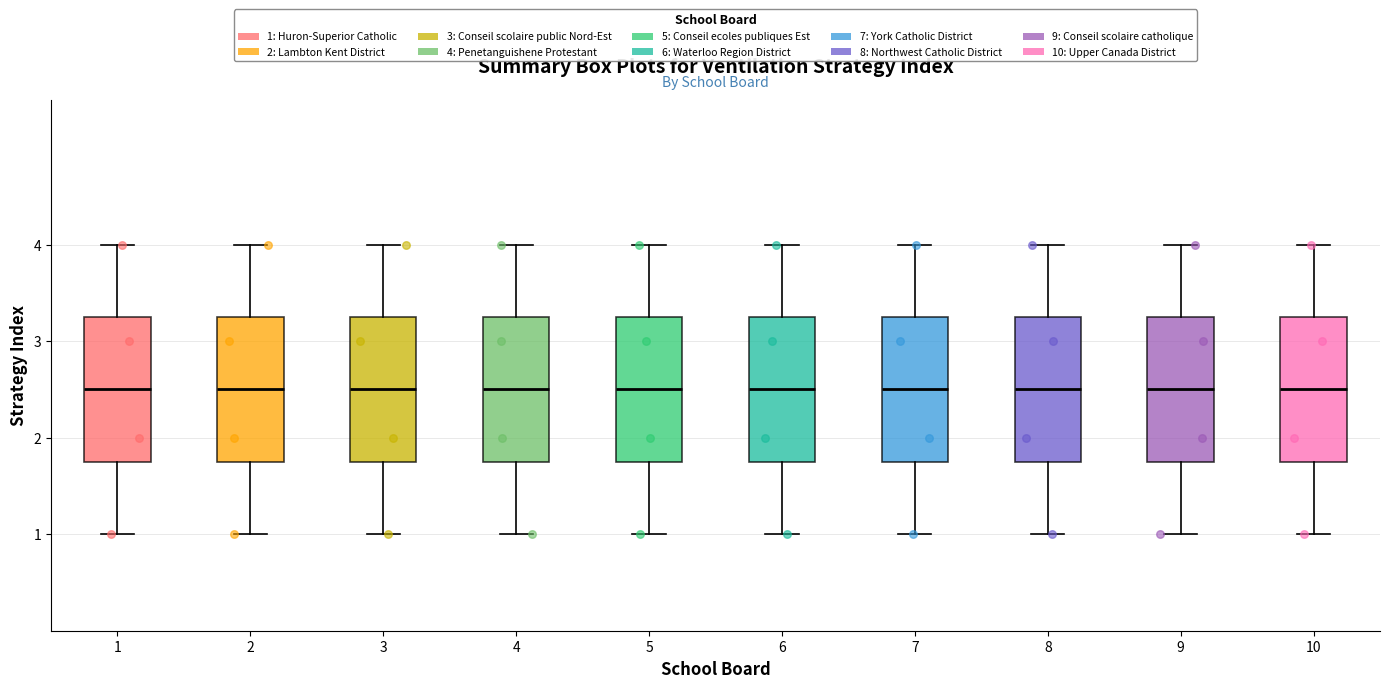

Reading left to right, transcribe this box plot: for each box, give where its median line is, the range the box spans, and where its two whiskers end, as read against the y-axis. The values are not printed on the chart, so give them approximately, as read against the axis.

1: median 2.5, box 1.8 to 3.3, whiskers 1.0 to 4.0
2: median 2.5, box 1.8 to 3.3, whiskers 1.0 to 4.0
3: median 2.5, box 1.8 to 3.3, whiskers 1.0 to 4.0
4: median 2.5, box 1.8 to 3.3, whiskers 1.0 to 4.0
5: median 2.5, box 1.8 to 3.3, whiskers 1.0 to 4.0
6: median 2.5, box 1.8 to 3.3, whiskers 1.0 to 4.0
7: median 2.5, box 1.8 to 3.3, whiskers 1.0 to 4.0
8: median 2.5, box 1.8 to 3.3, whiskers 1.0 to 4.0
9: median 2.5, box 1.8 to 3.3, whiskers 1.0 to 4.0
10: median 2.5, box 1.8 to 3.3, whiskers 1.0 to 4.0